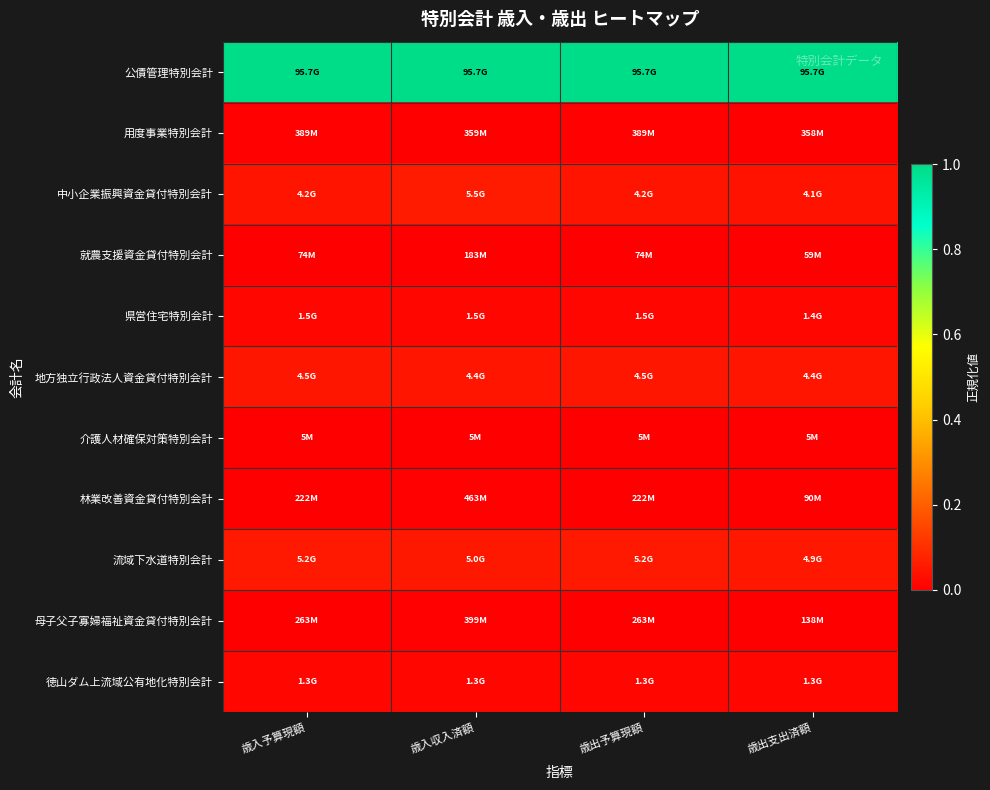

How many categories are shown in the chart?

4